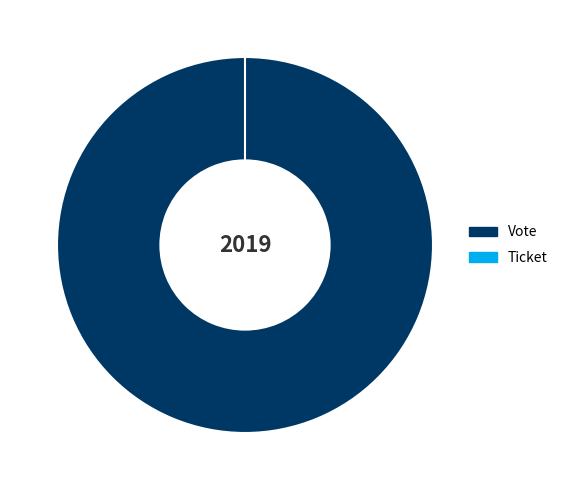

Between Ticket and Vote, which is larger?

Vote